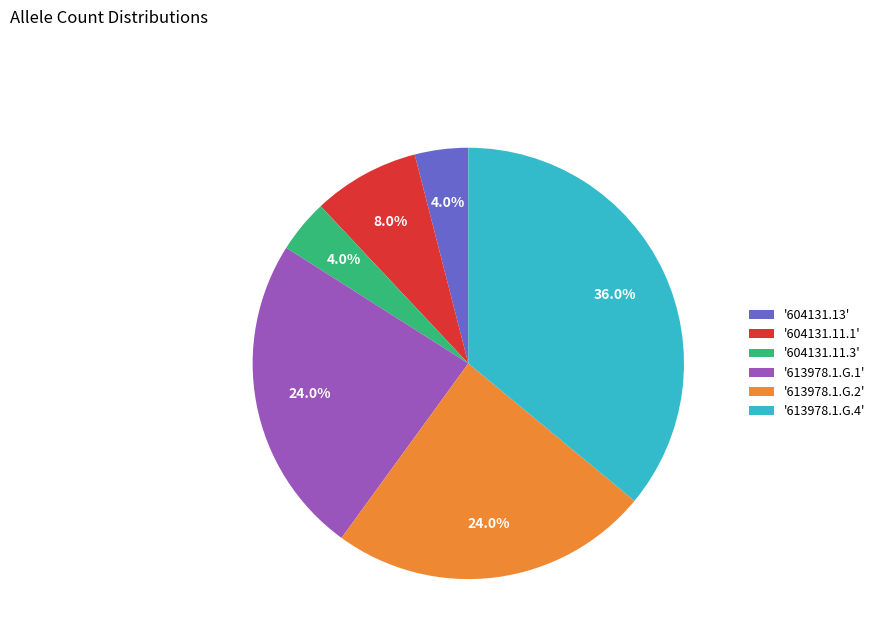

What is the largest slice in the pie chart?

'613978.1.G.4'